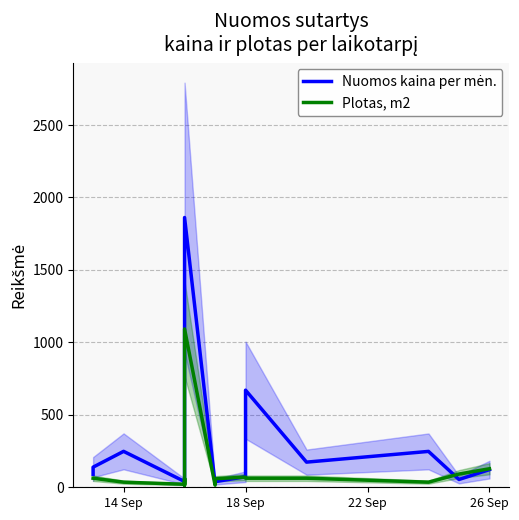

Rank the series at 18 Sep from highest to lowest value.

Nuomos kaina per mėn., Plotas, m2